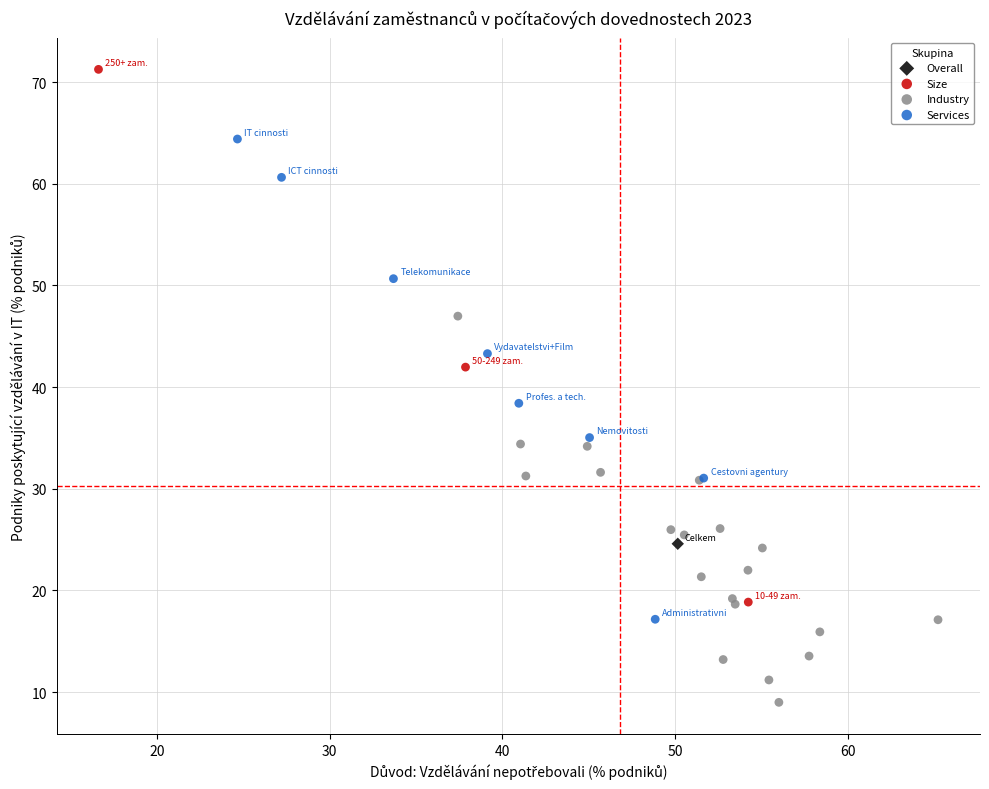

What are all the series names shown in the legend?

Overall, Size, Industry, Services